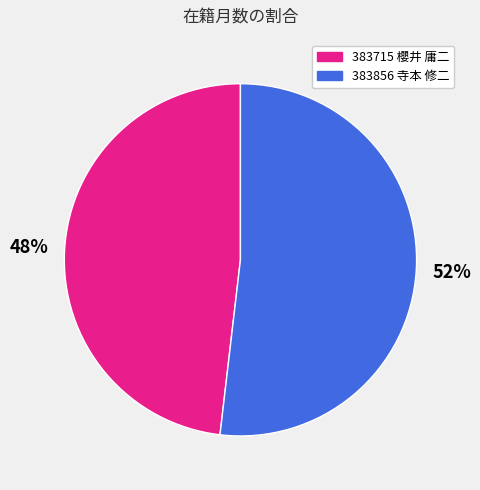

Between 383856 寺本 修二 and 383715 櫻井 庸二, which is larger?

383856 寺本 修二